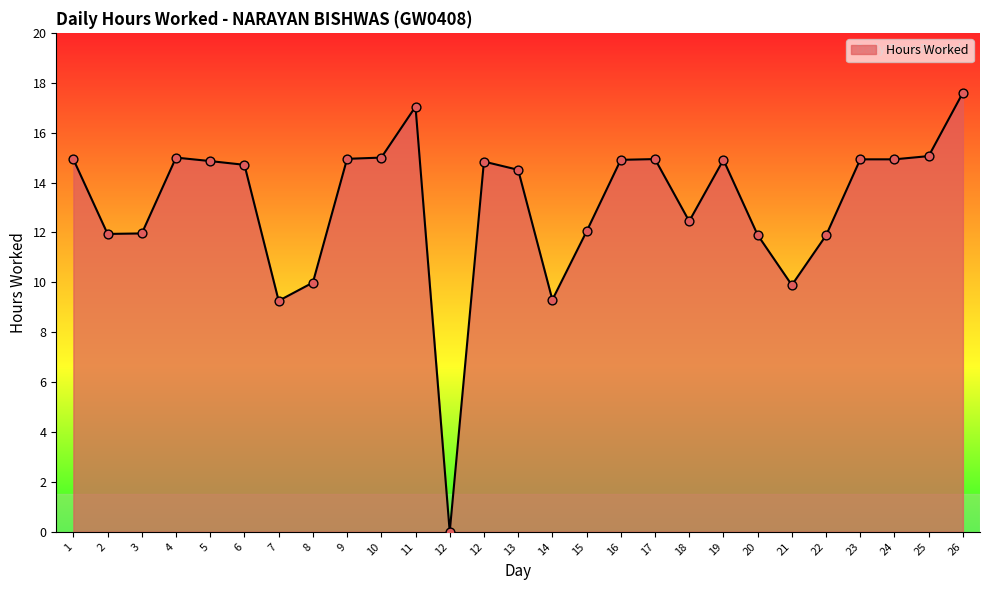

Approximately how many times larger is the value at 16 compared to 10?

1.0